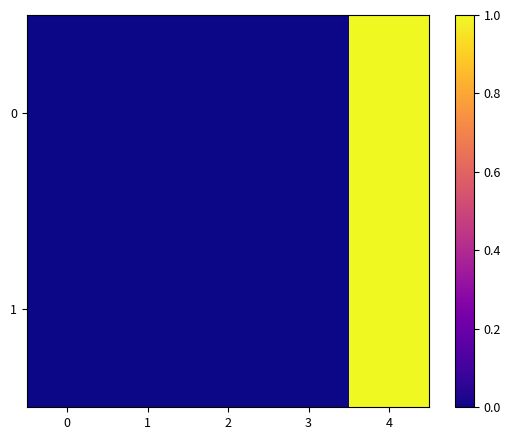

Rank the series by their maximum value, from highest to lowest.

0, 1